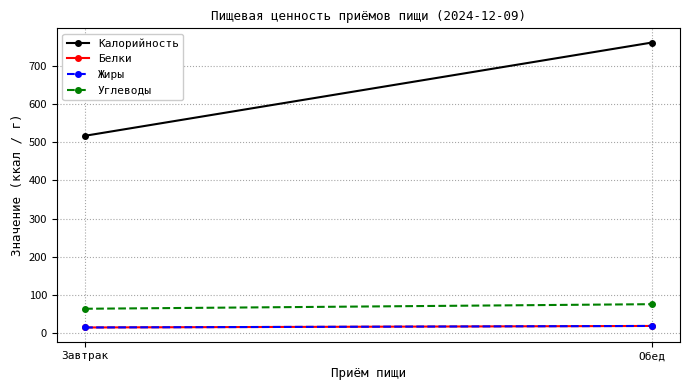

Reading left to right, what are all the values shown in this chart?

Калорийность: 517	761
Белки: 15	19
Жиры: 15	19
Углеводы: 64	76